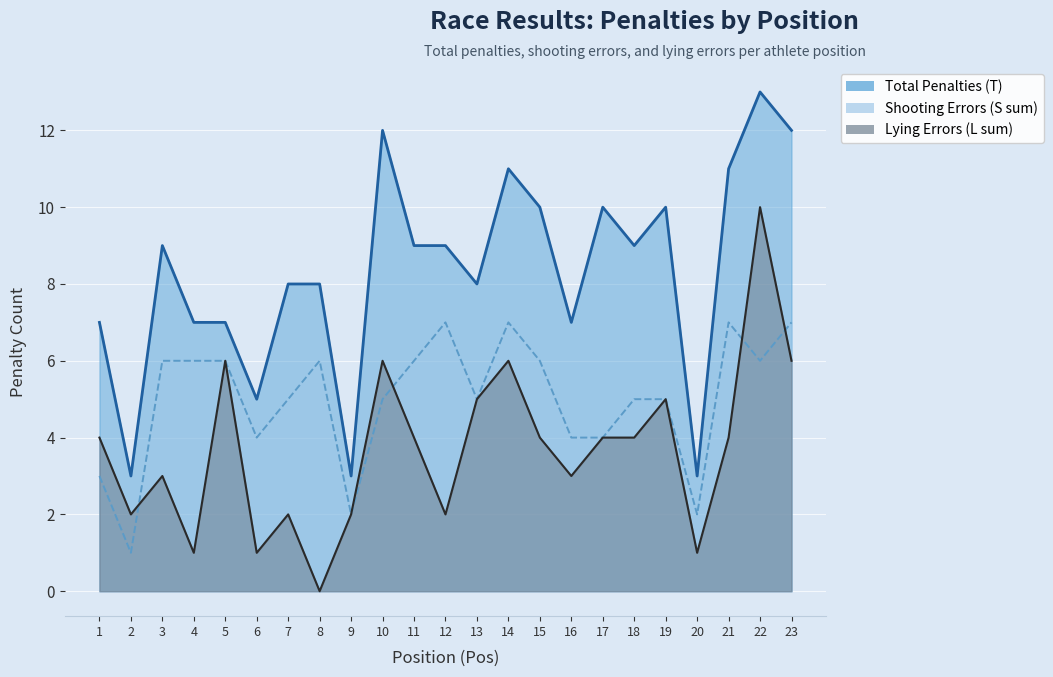

What is the difference between the highest and lowest values at 3?

6